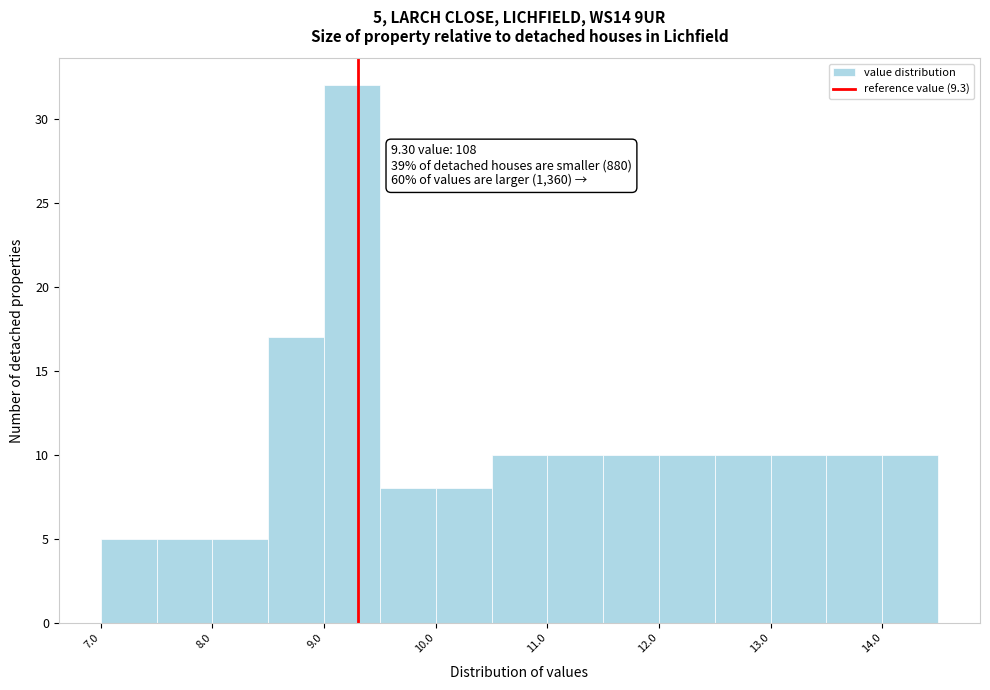

Which range on the x-axis has the tallest bar?

9.0 to 9.5